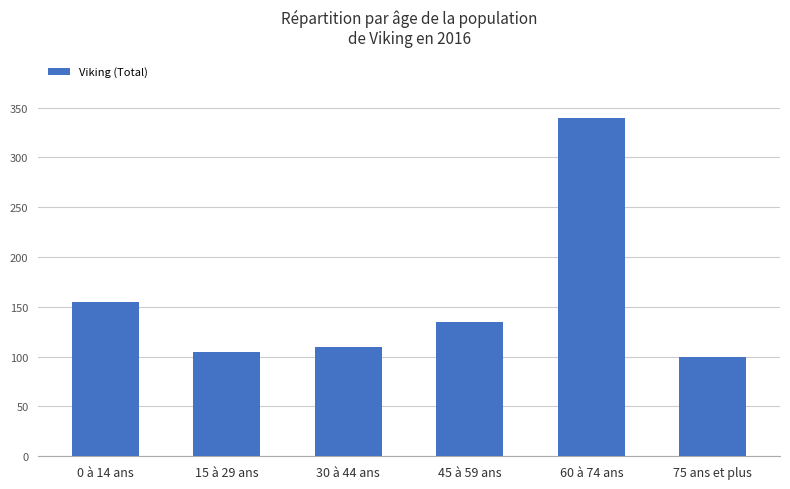

How many data points does each series have?

6